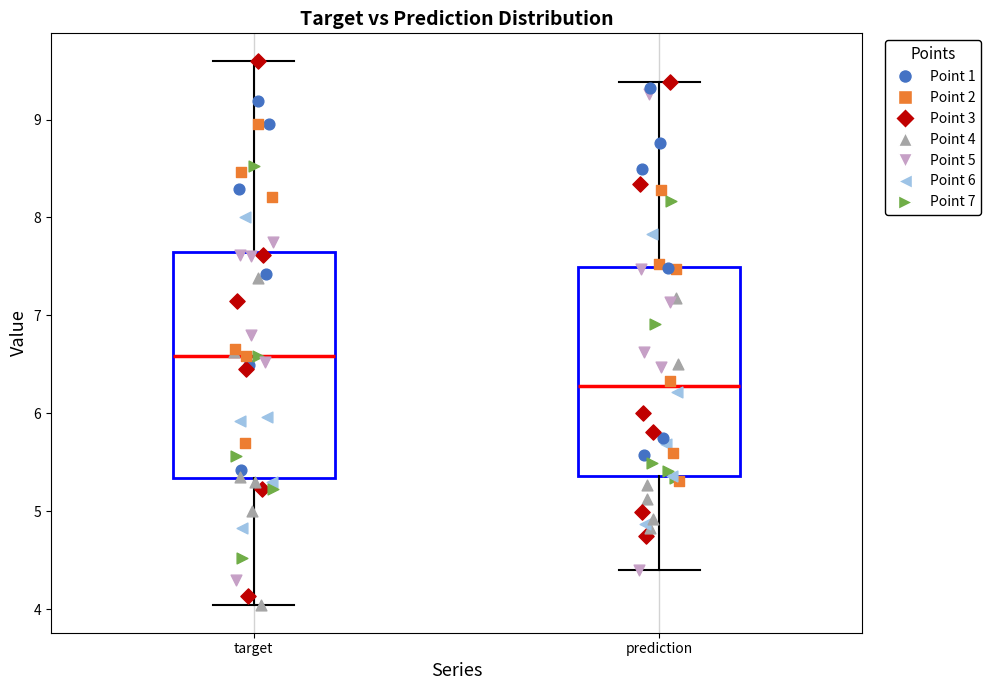

Which box's median line is the lowest?

prediction